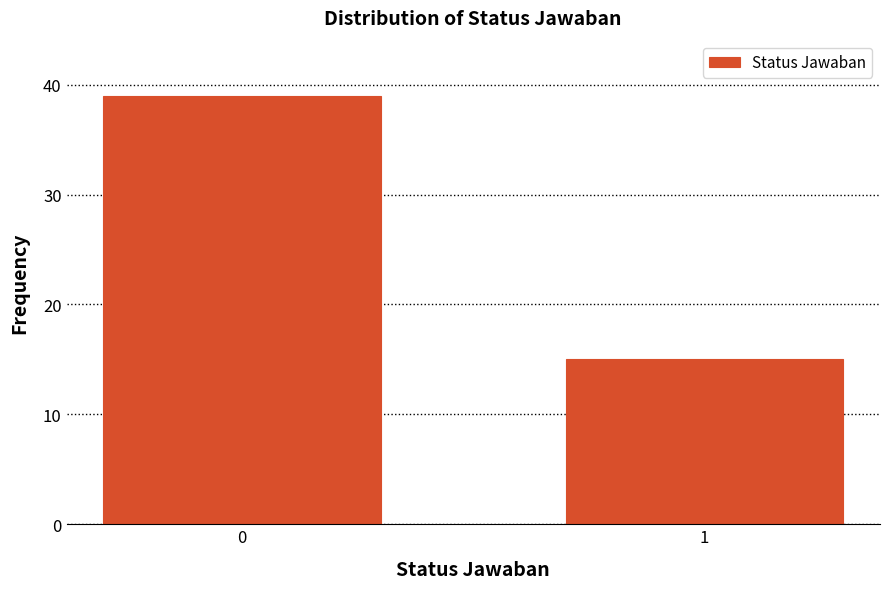

Reading left to right, extract all data points from this chart.

0=39	1=15